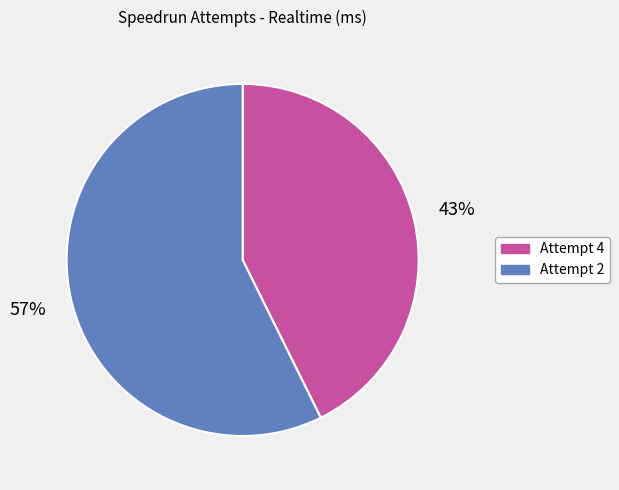

Do Attempt 4 and Attempt 2 together represent more than half of the pie?

Yes